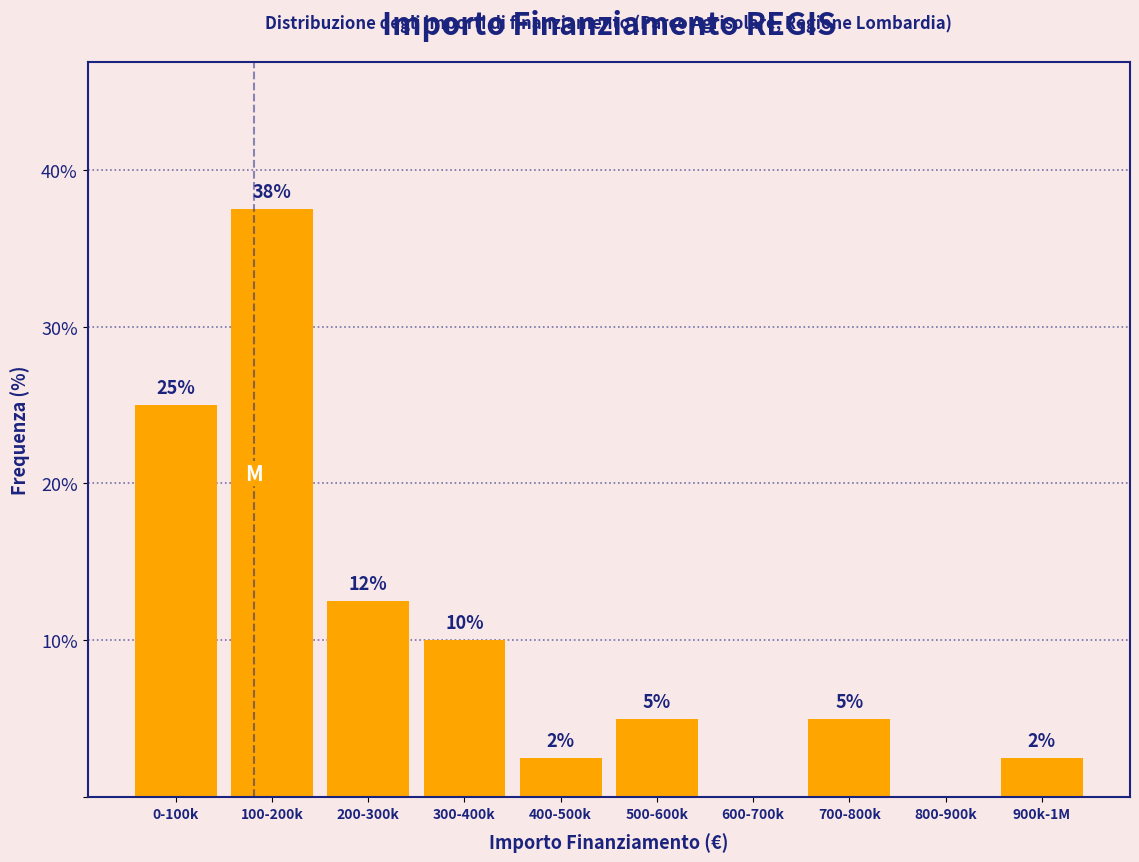

What is the maximum value shown in the chart?

37.5